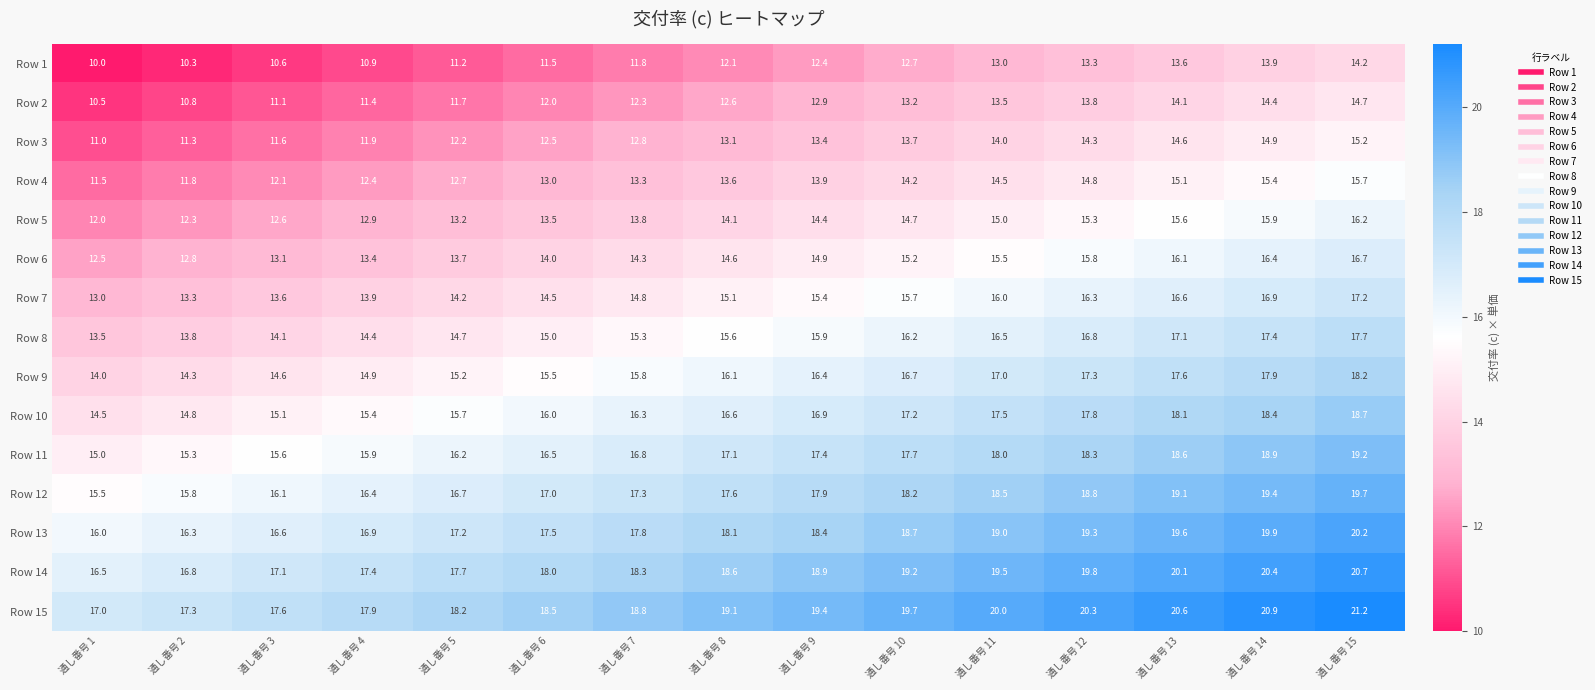

Is the value of Row 2 at 通し番号 7 greater than the value of Row 6 at 通し番号 5?

No